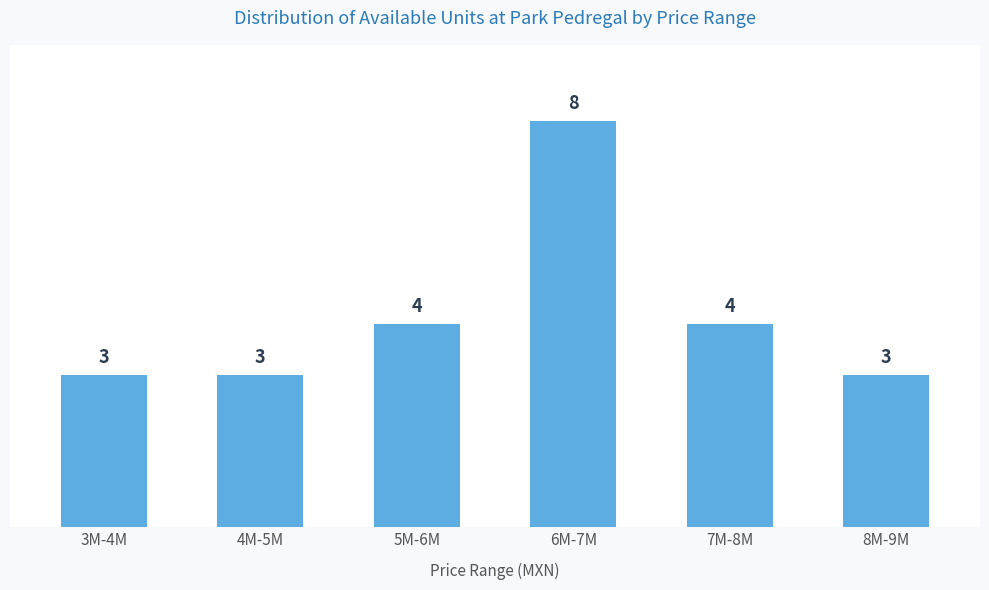

Reading left to right, transcribe all the data shown in this chart.

3	3	4	8	4	3